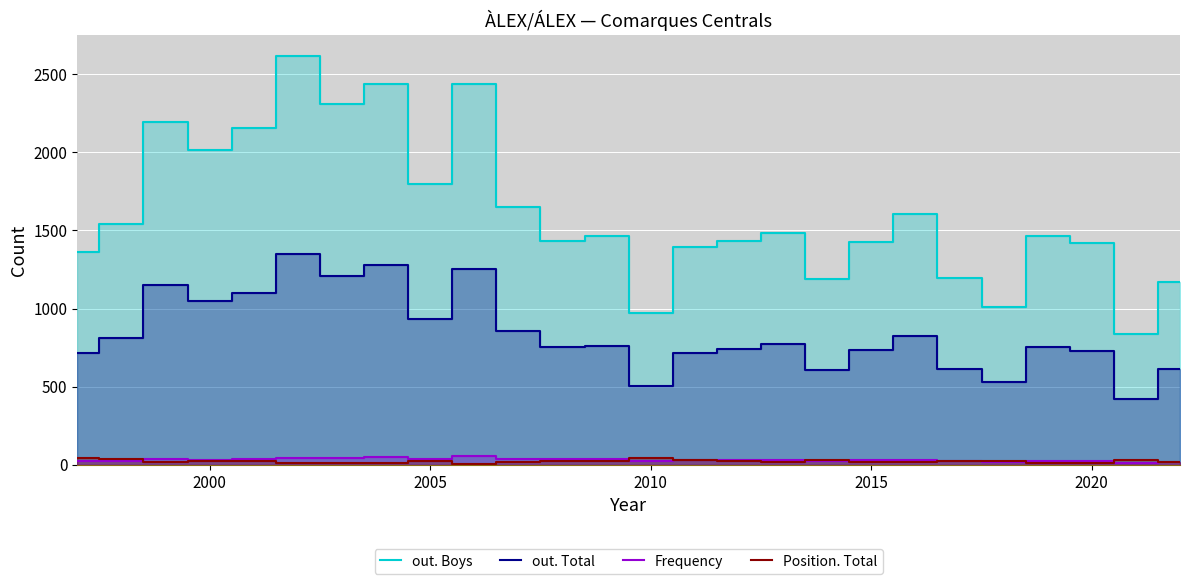

How many lines are shown in the chart?

4